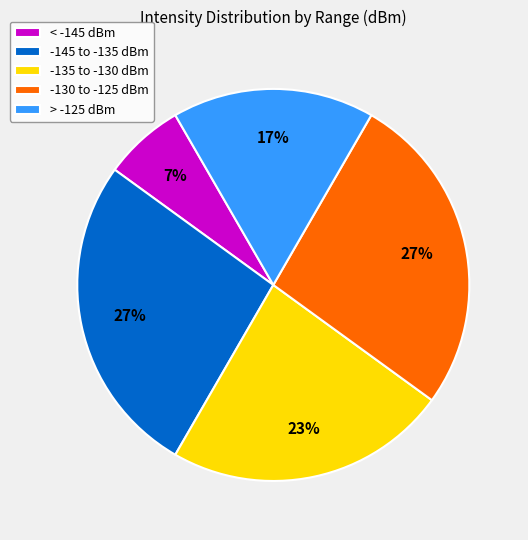

Combined, do < -145 dBm and > -125 dBm account for over 50%?

No